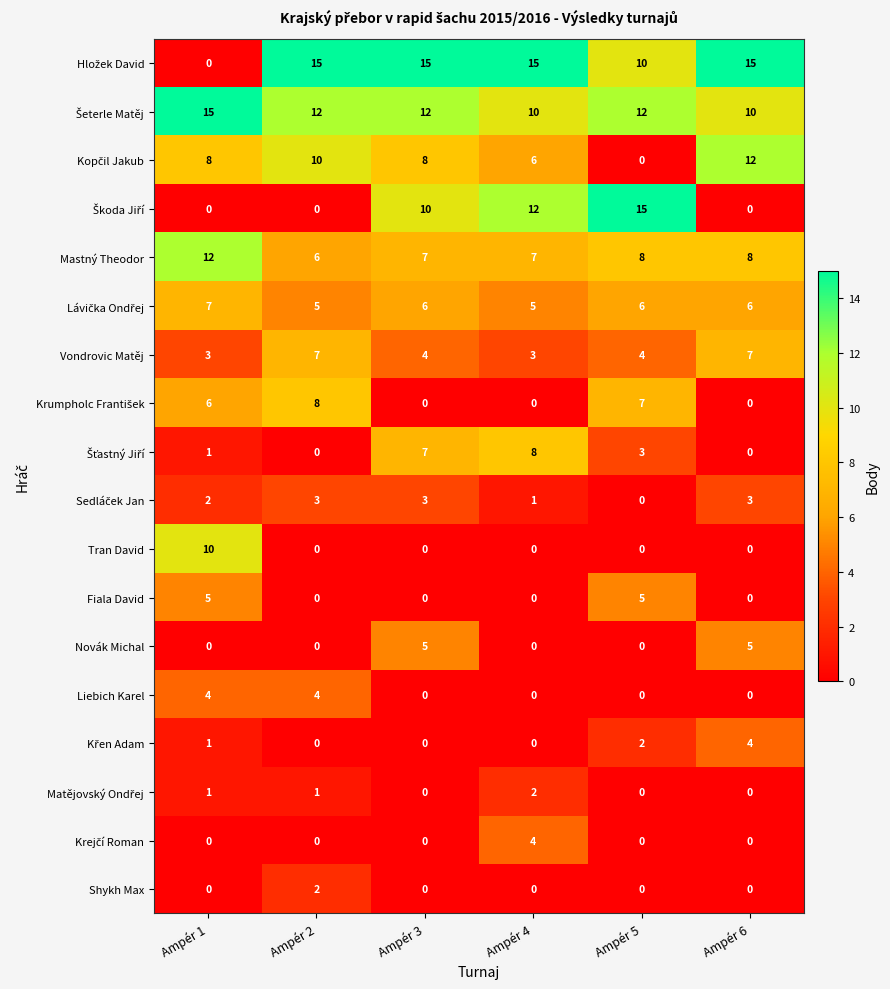

What is the spread (max minus min) of values at Ampér 5?

15